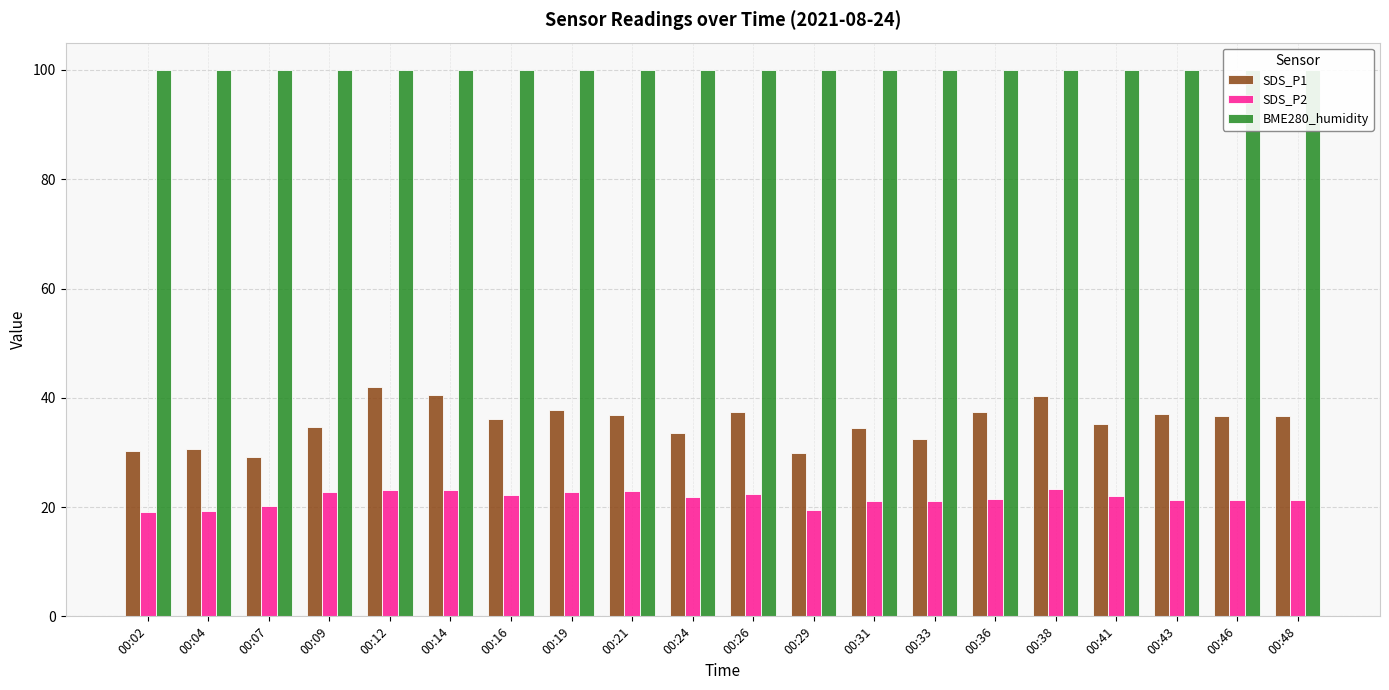

Count the number of categories in the chart.

20